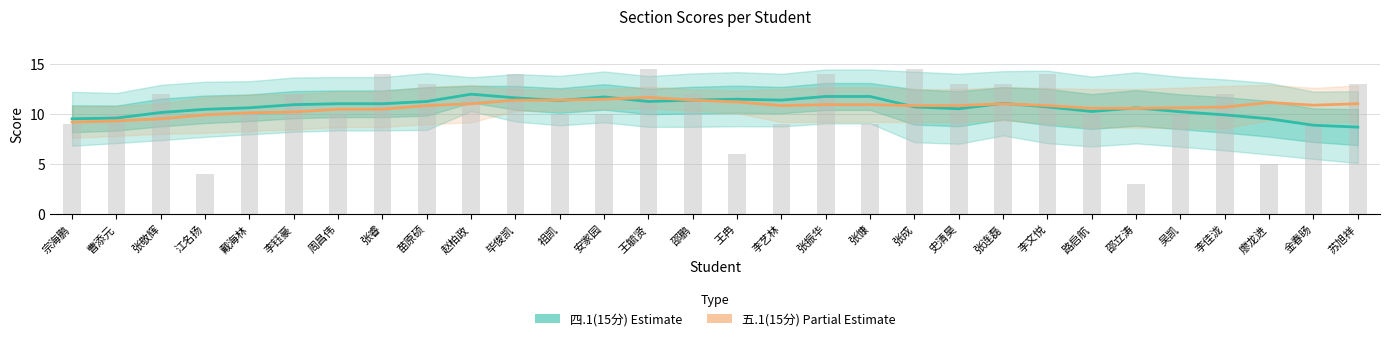

What is the maximum value for 五.1(15分)?

11.6